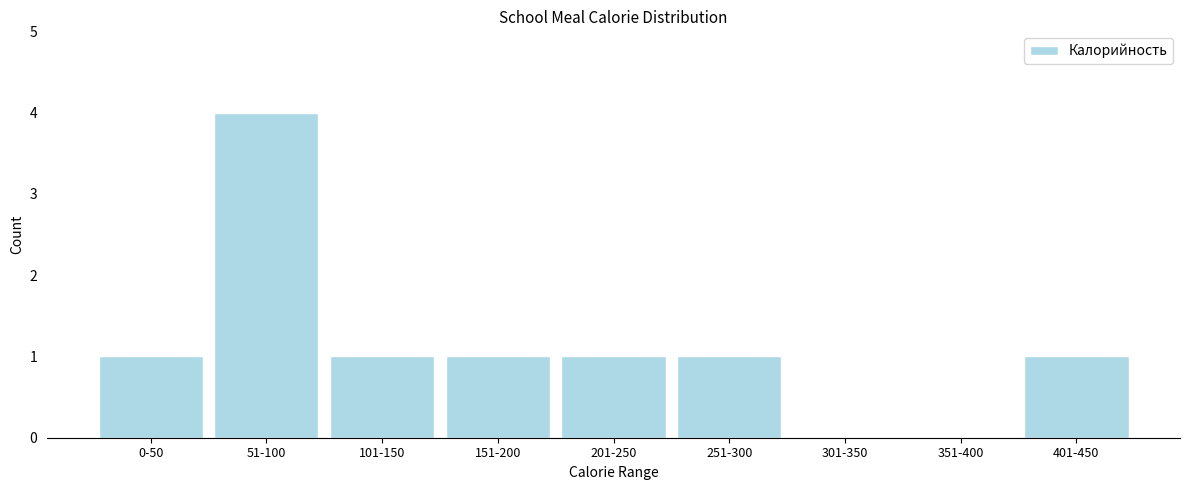

Reading right to left, transcribe all the data shown in this chart.

401-450=1	351-400=0	301-350=0	251-300=1	201-250=1	151-200=1	101-150=1	51-100=4	0-50=1